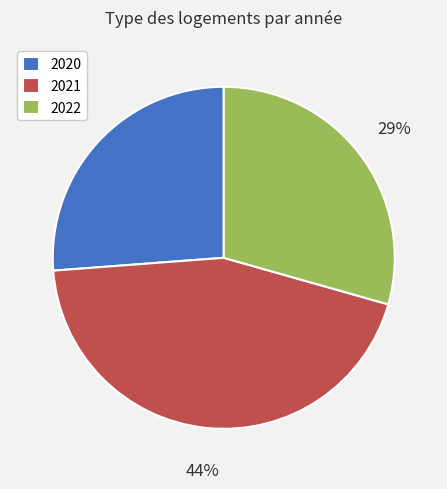

Is there any slice that represents more than half of the pie?

No